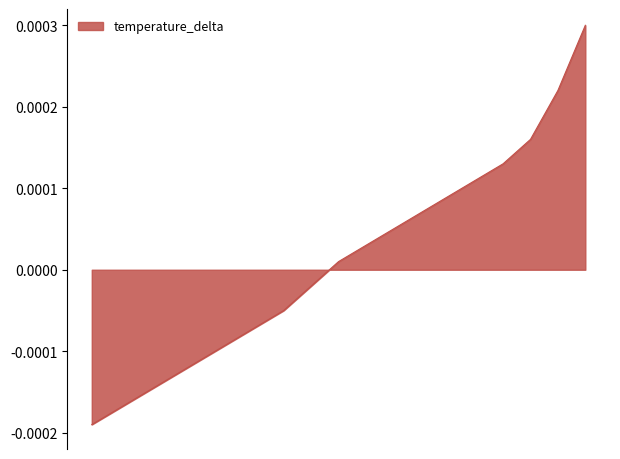

Does the chart have visible grid lines?

No